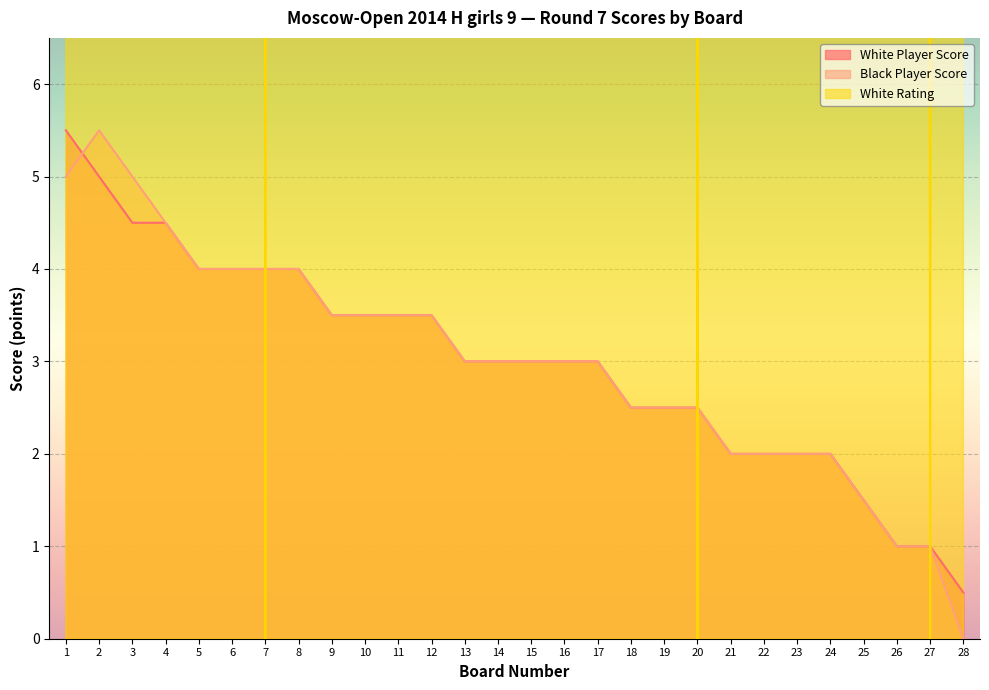

How many intersections are there between White Rating and Black Player Score?

6